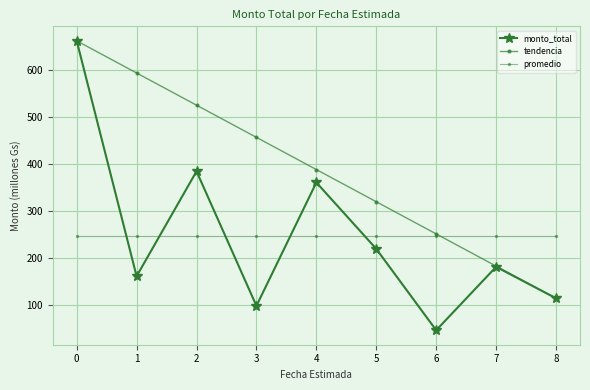

Does the chart have visible grid lines?

Yes